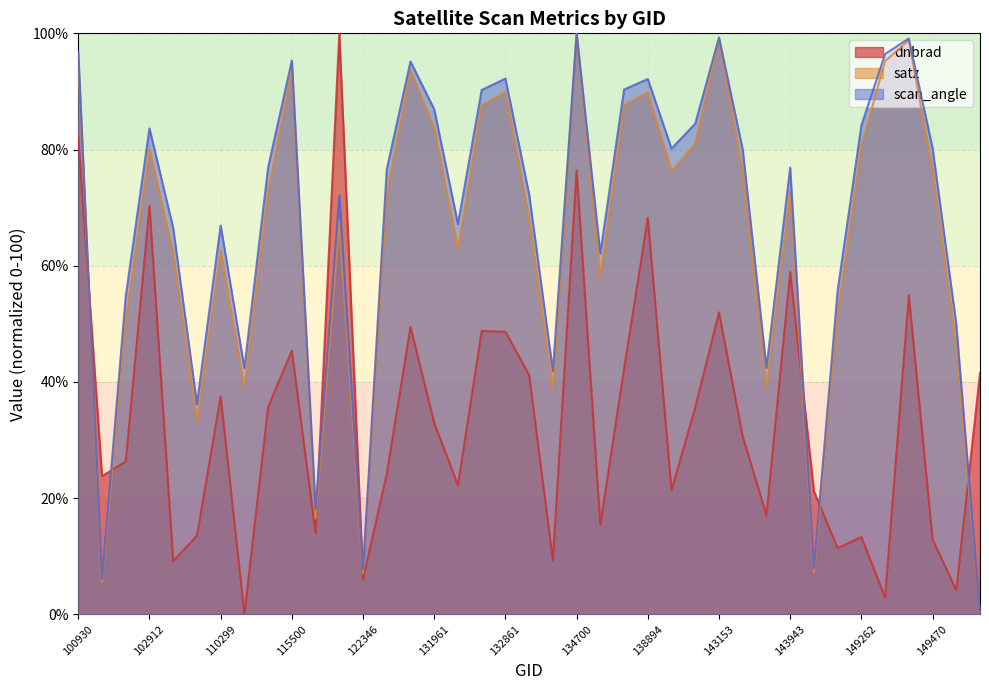

True or false: satz has a value of 114.6 at 122002.

False